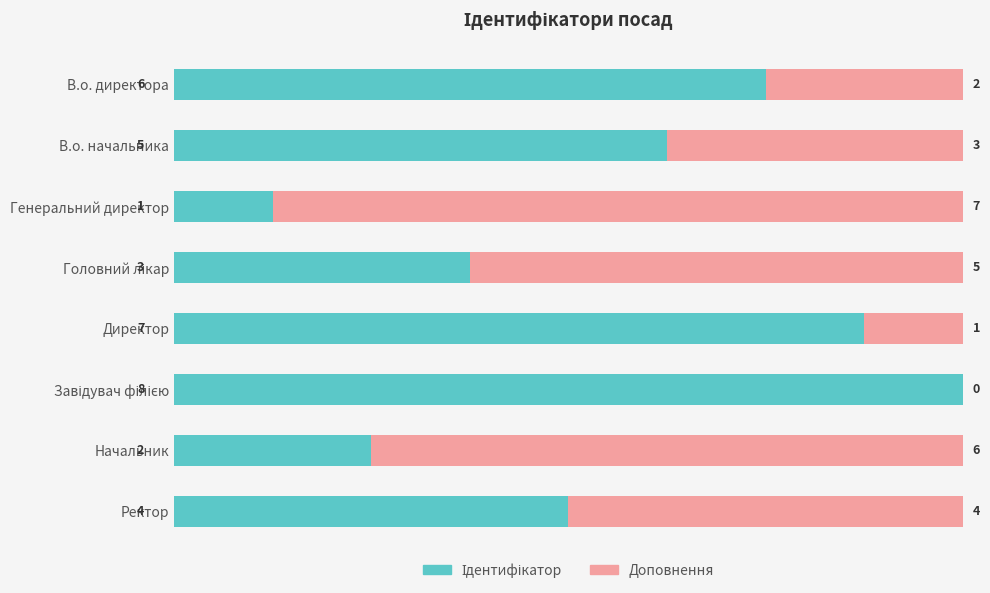

What is the total value across all series at Директор?

8